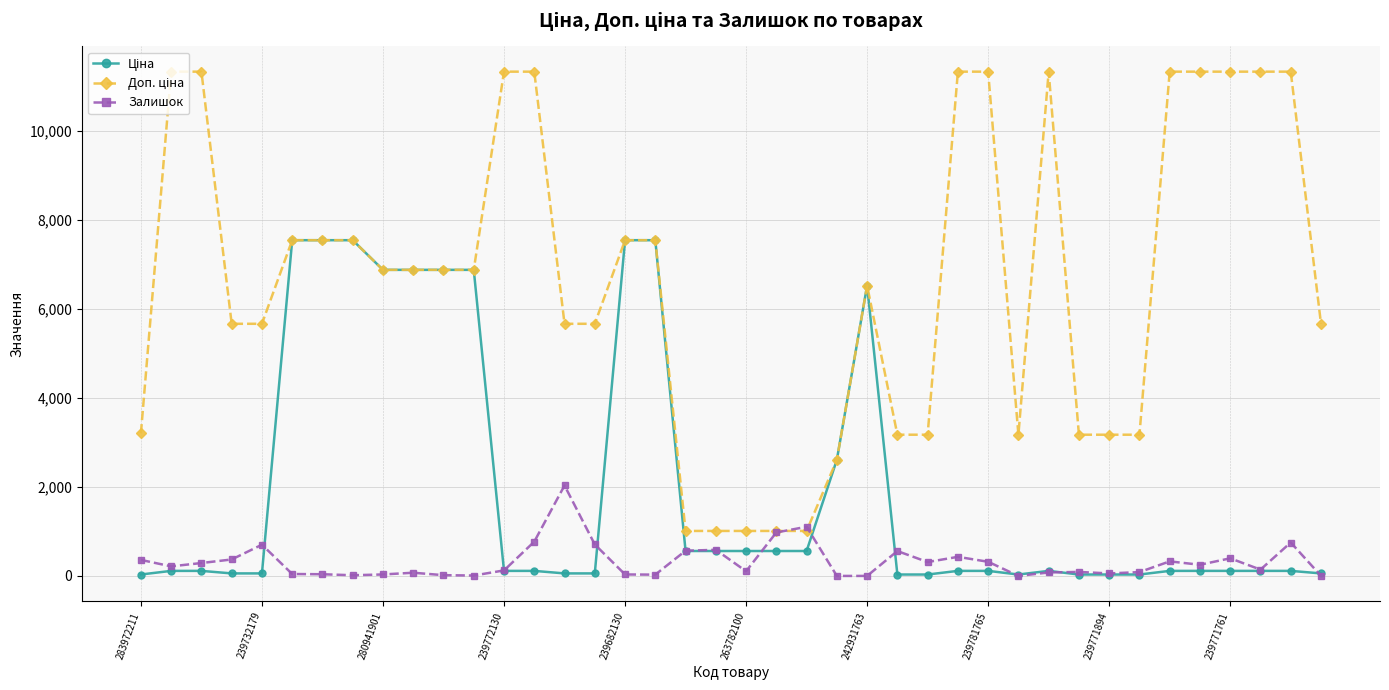

What is the highest value of the Залишок series?

2033.0